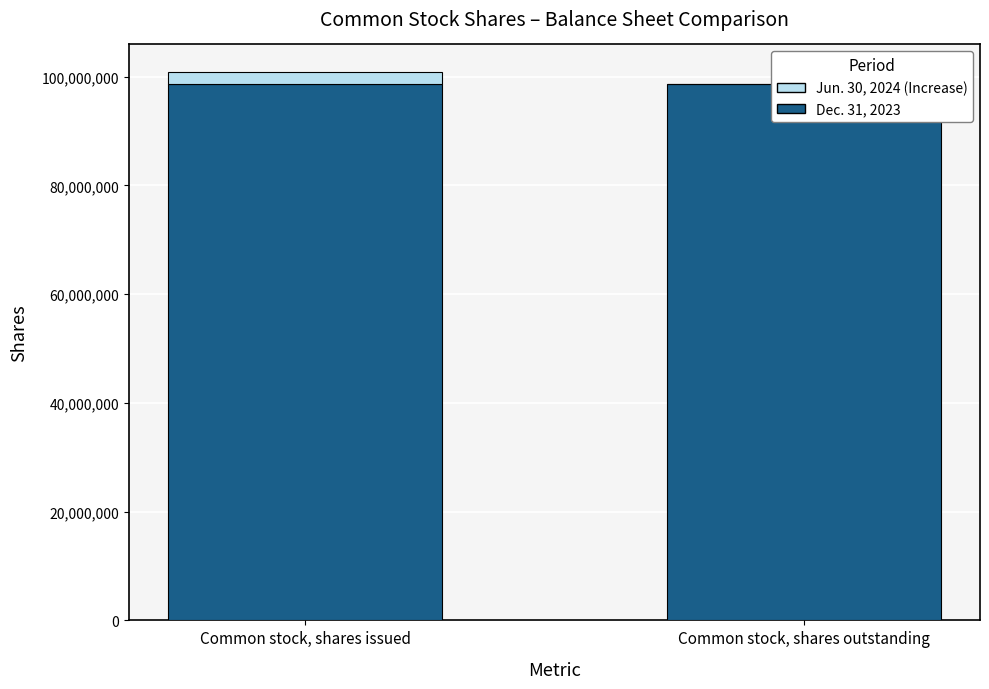

Where is Dec. 31, 2023 nearest to the value 98700000?

Common stock, shares issued